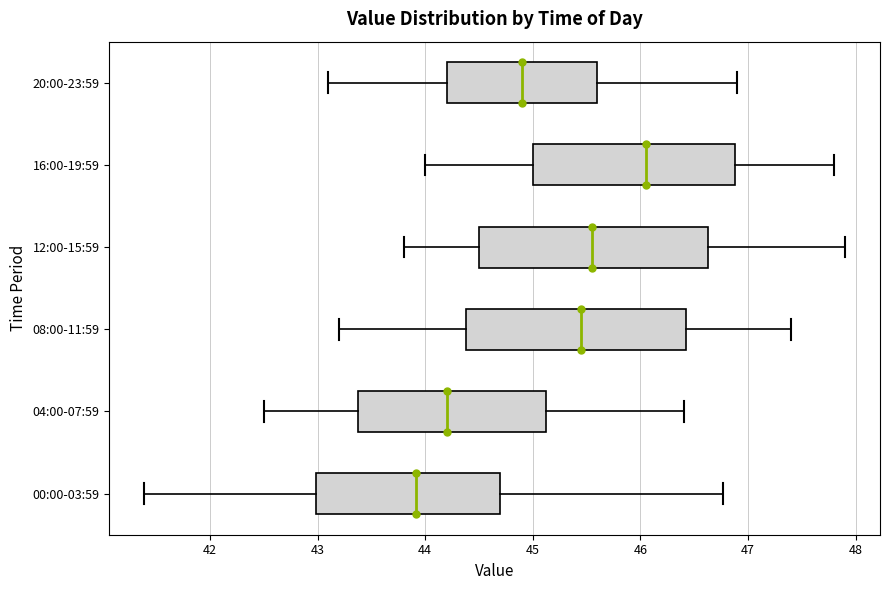

Reading bottom to top, read every box against the x-axis: the position of its median line, the range the box covers, and the ends of its whiskers. The values are not printed on the chart, so give them approximately, as read against the axis.

00:00-03:59: median 43.9, box 43.0 to 44.7, whiskers 41.4 to 46.8
04:00-07:59: median 44.2, box 43.4 to 45.1, whiskers 42.5 to 46.4
08:00-11:59: median 45.5, box 44.4 to 46.4, whiskers 43.2 to 47.4
12:00-15:59: median 45.6, box 44.5 to 46.6, whiskers 43.8 to 47.9
16:00-19:59: median 46.1, box 45.0 to 46.9, whiskers 44.0 to 47.8
20:00-23:59: median 44.9, box 44.2 to 45.6, whiskers 43.1 to 46.9